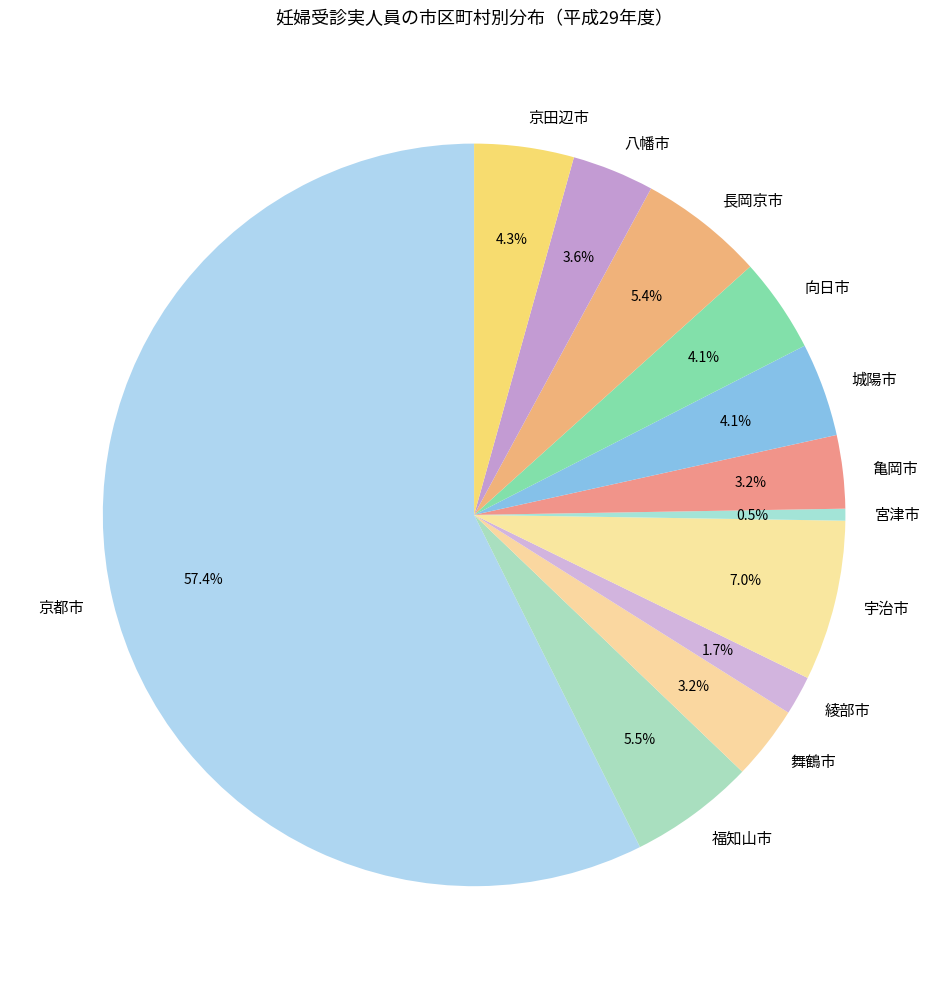

What percentage is the 亀岡市 slice, to the nearest percent?

3%